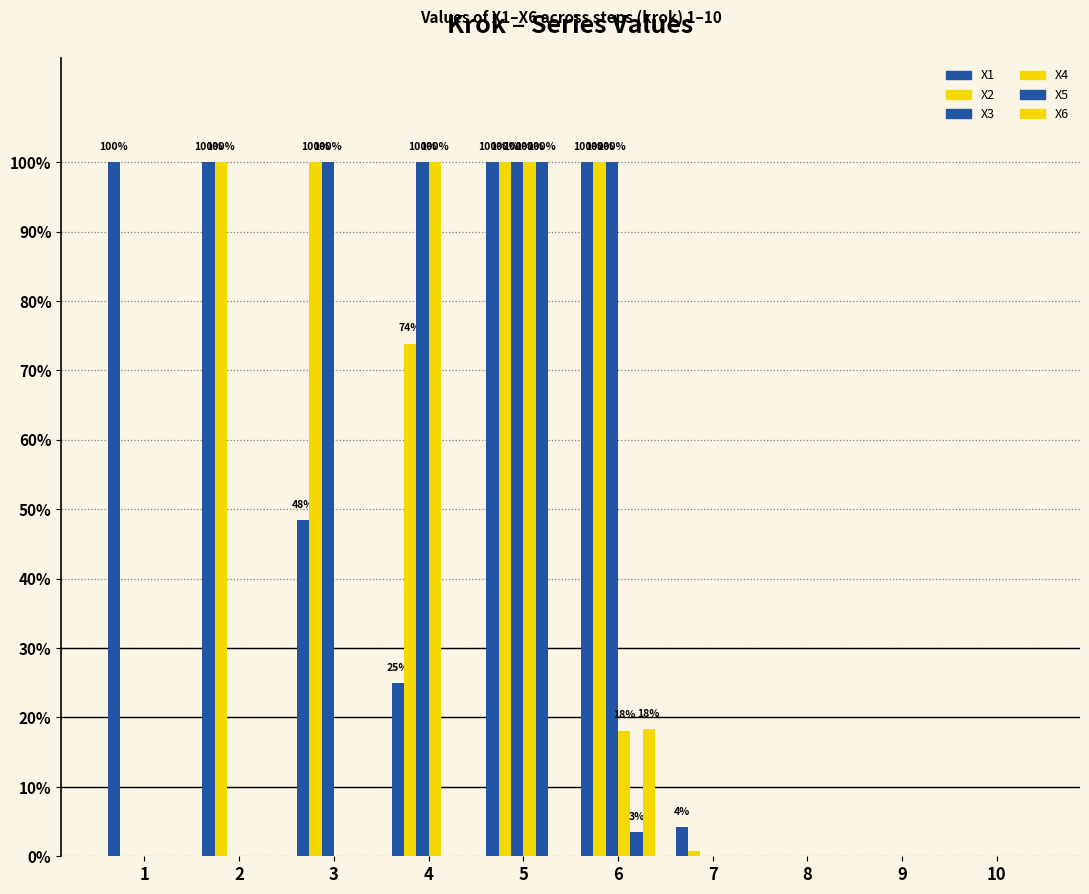

Does the chart contain stacked bars?

No